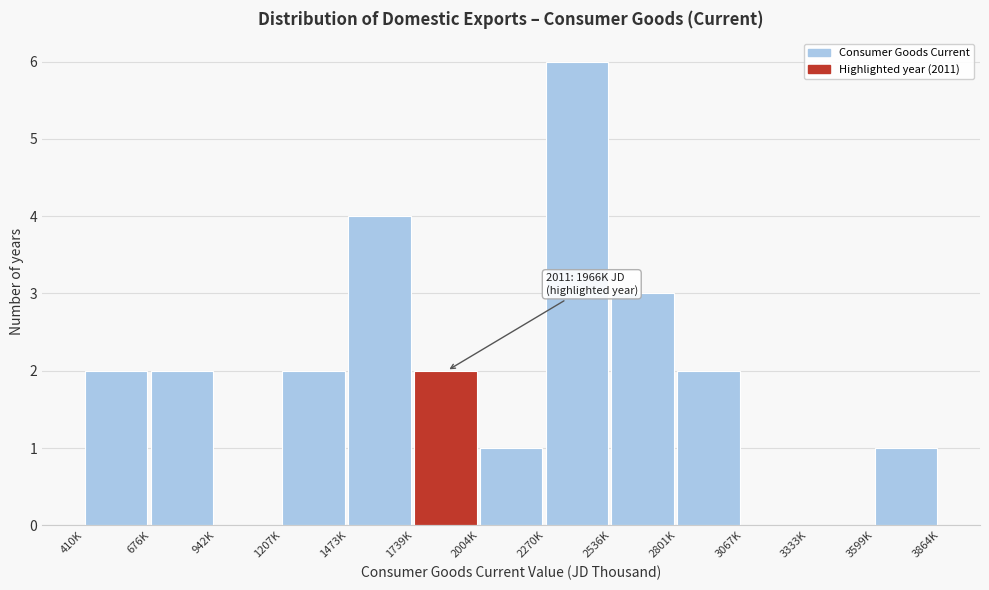

Reading left to right, list all the values displayed in this chart.

410K=2	676K=2	942K=0	1207K=2	1473K=4	1739K=2	2004K=1	2270K=6	2536K=3	2801K=2	3067K=0	3333K=0	3599K=1